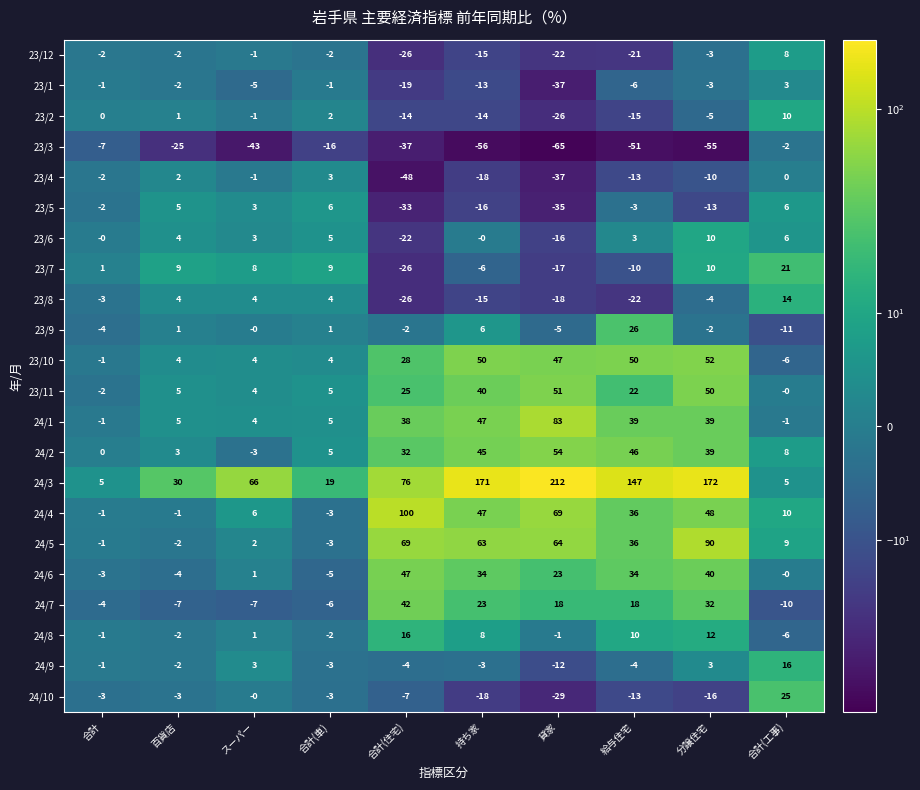

At which label is 23/3 closest to -33?

合計(住宅)